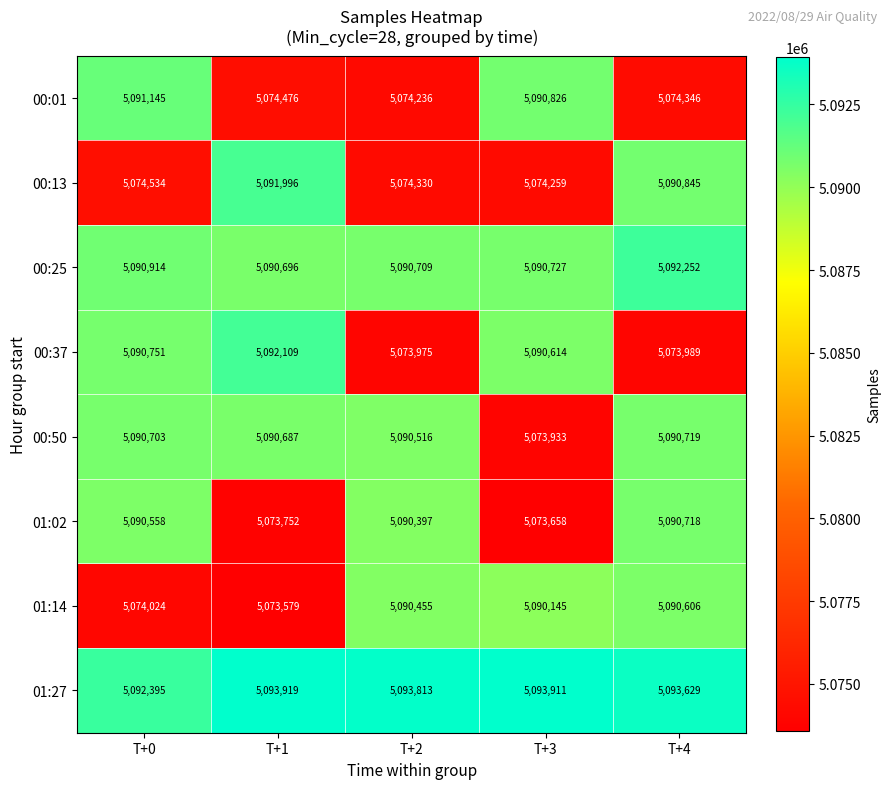

Which series has the largest total across all categories?

01:27